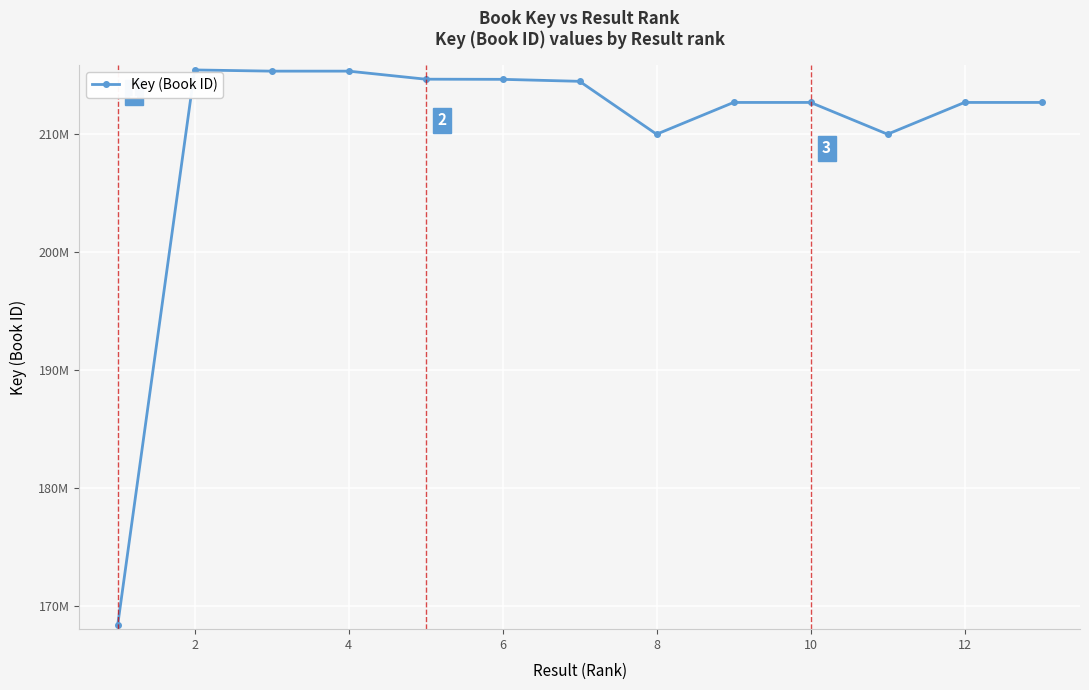

Is this an area chart (filled region under the line)?

No